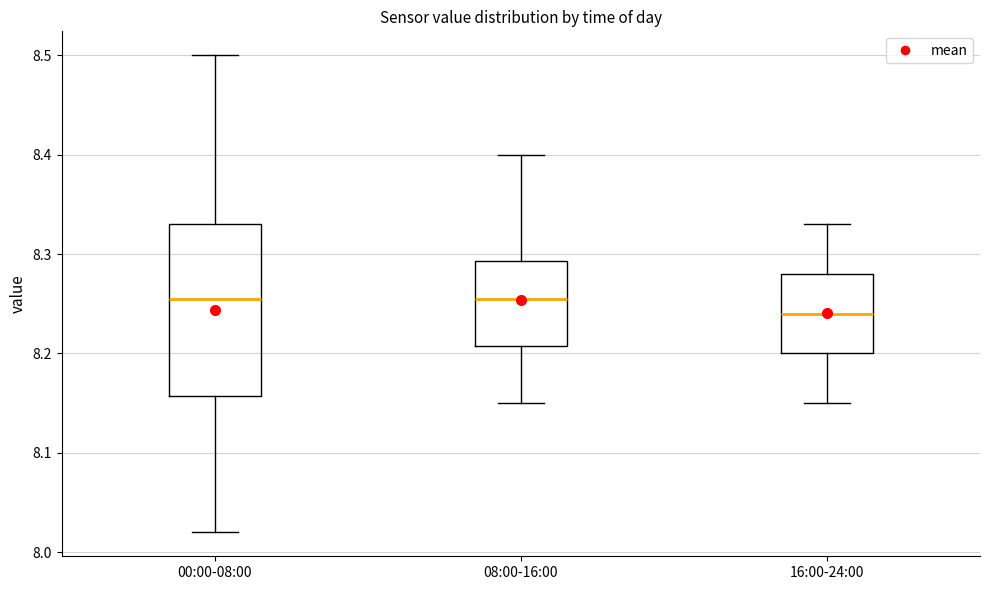

Where is the lower edge of the box for 16:00-24:00 on the y-axis? The values are not printed on the chart, so give them approximately, as read against the axis.

8.20